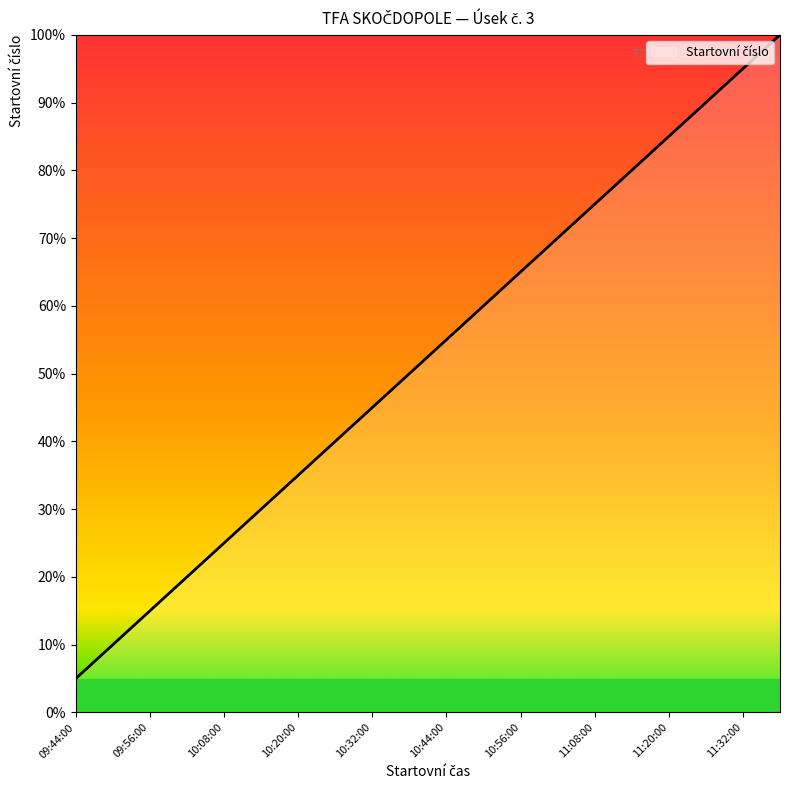

What is the maximum value shown in the chart?

100.0